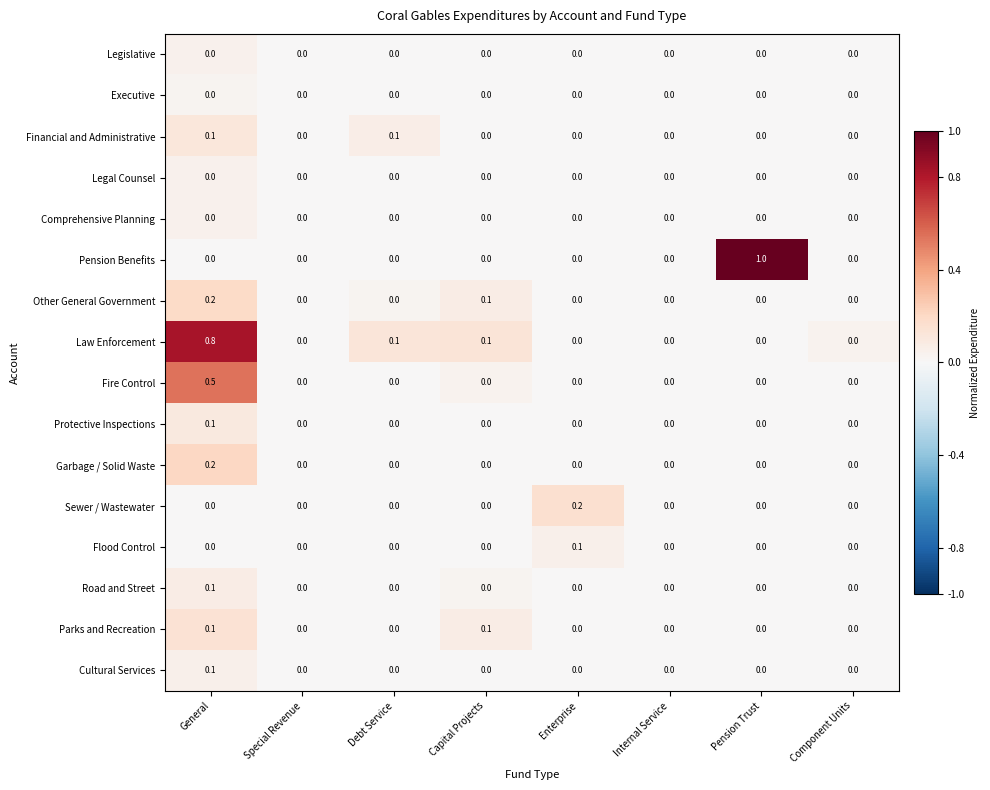

How many data points in Fire Control are above 0?

1